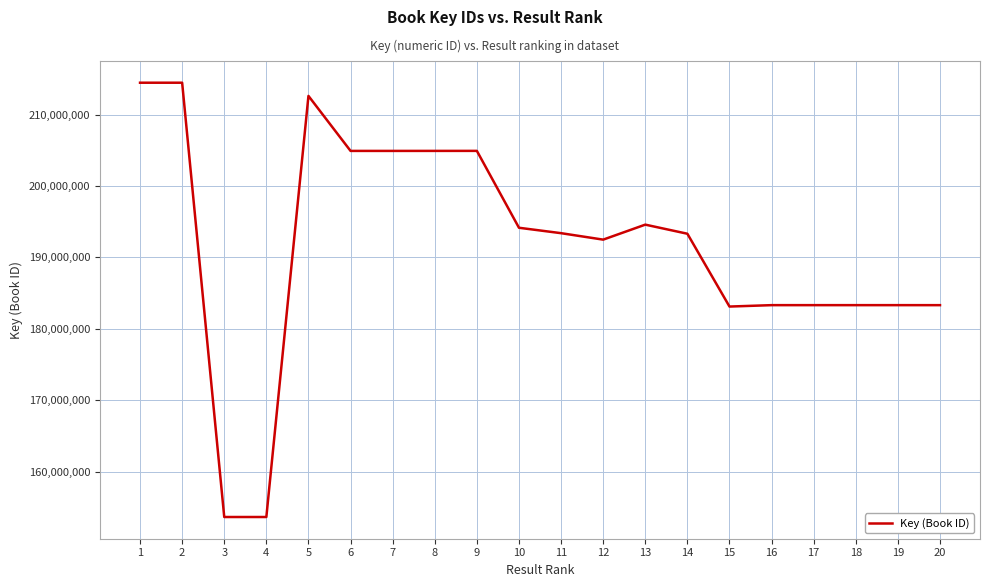

Is it true that the value at 14 is 193321881?

True